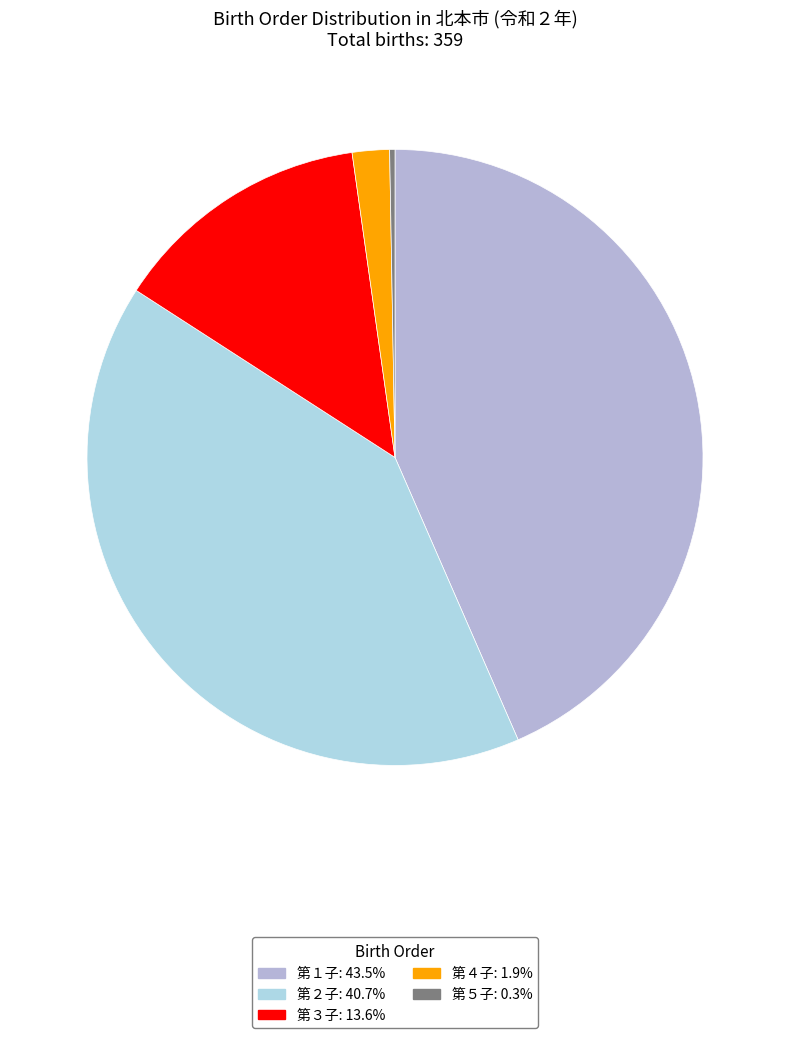

What is the largest slice in the pie chart?

第１子